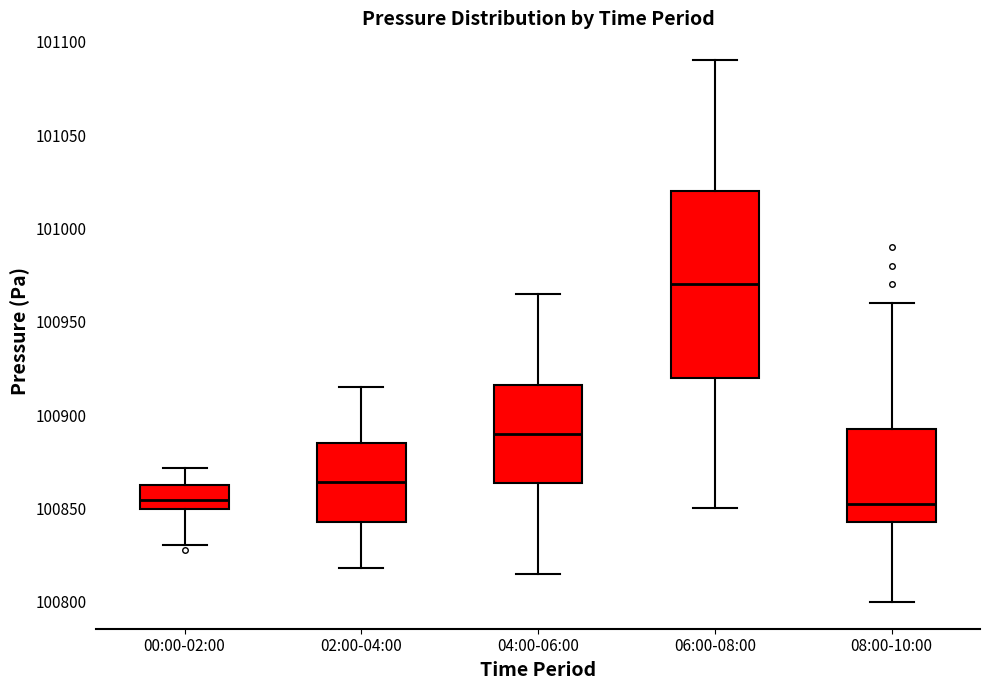

Reading left to right, read every box against the y-axis: the position of its median line, the range the box covers, and the ends of its whiskers. The values are not printed on the chart, so give them approximately, as read against the axis.

00:00-02:00: median 100855, box 100850 to 100865, whiskers 100830 to 100870
02:00-04:00: median 100865, box 100845 to 100885, whiskers 100820 to 100915
04:00-06:00: median 100890, box 100865 to 100915, whiskers 100815 to 100965
06:00-08:00: median 100970, box 100920 to 101020, whiskers 100850 to 101090
08:00-10:00: median 100855, box 100845 to 100895, whiskers 100800 to 100960